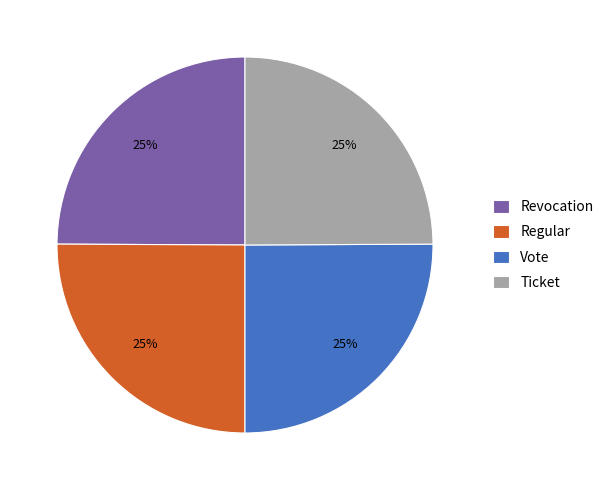

To the nearest percent, what is the average slice percentage?

25%